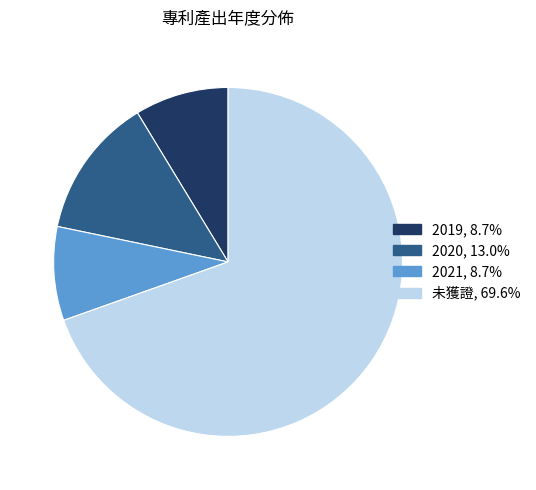

Which slice is the largest?

未獲證